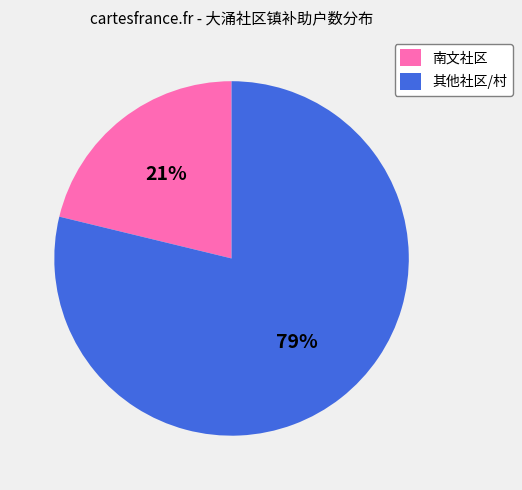

Which slice is the largest?

其他社区/村